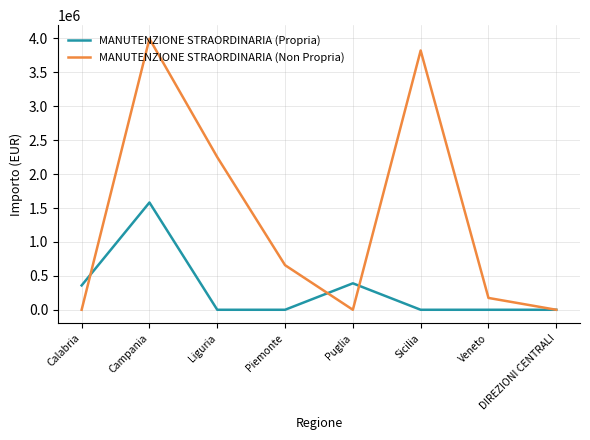

At which category does MANUTENZIONE STRAORDINARIA (Propria) reach its first local peak?

Campania